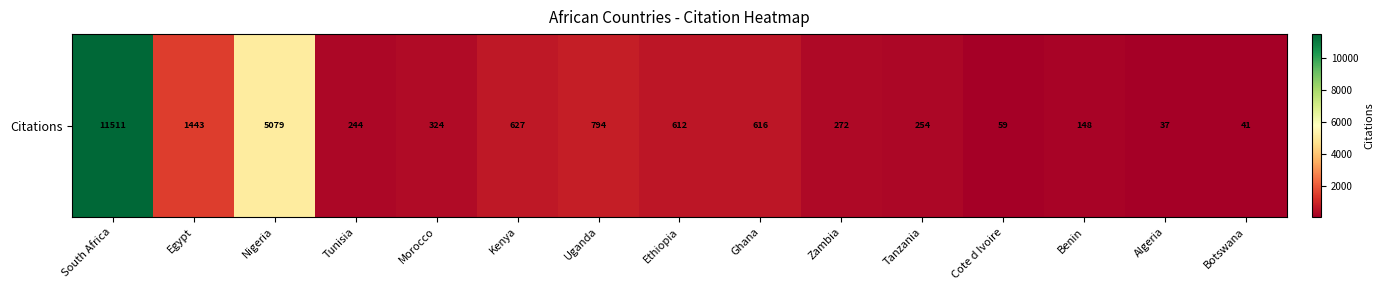

What is the minimum value shown in the chart?

37